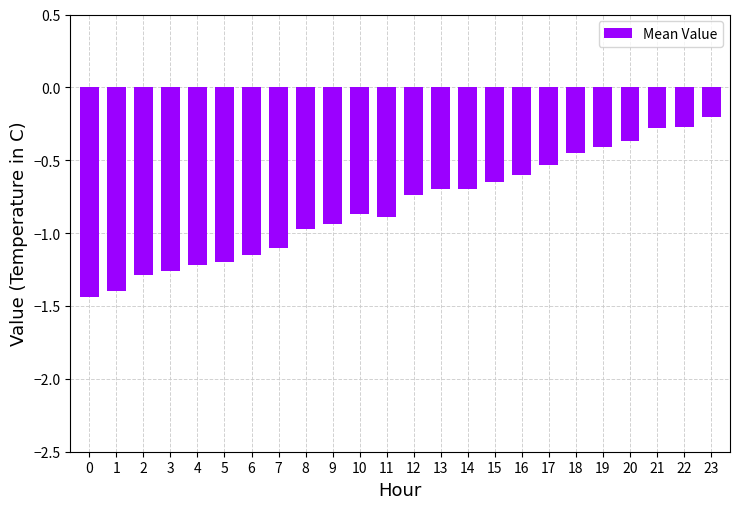

The value at 21 is -0.1. True or false?

False